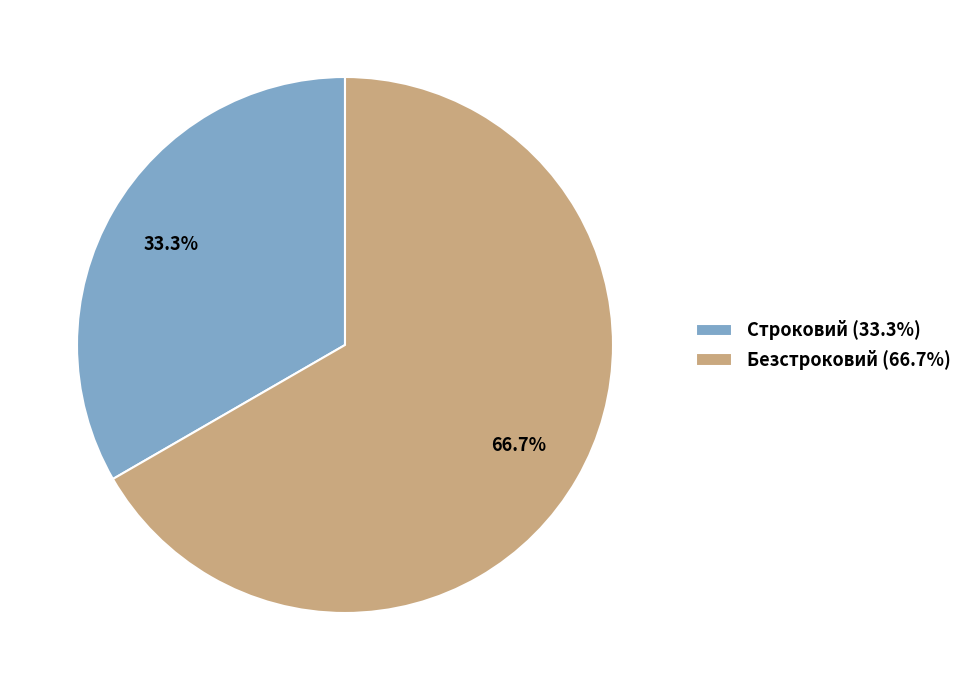

What percentage is the Строковий slice, to the nearest percent?

33%